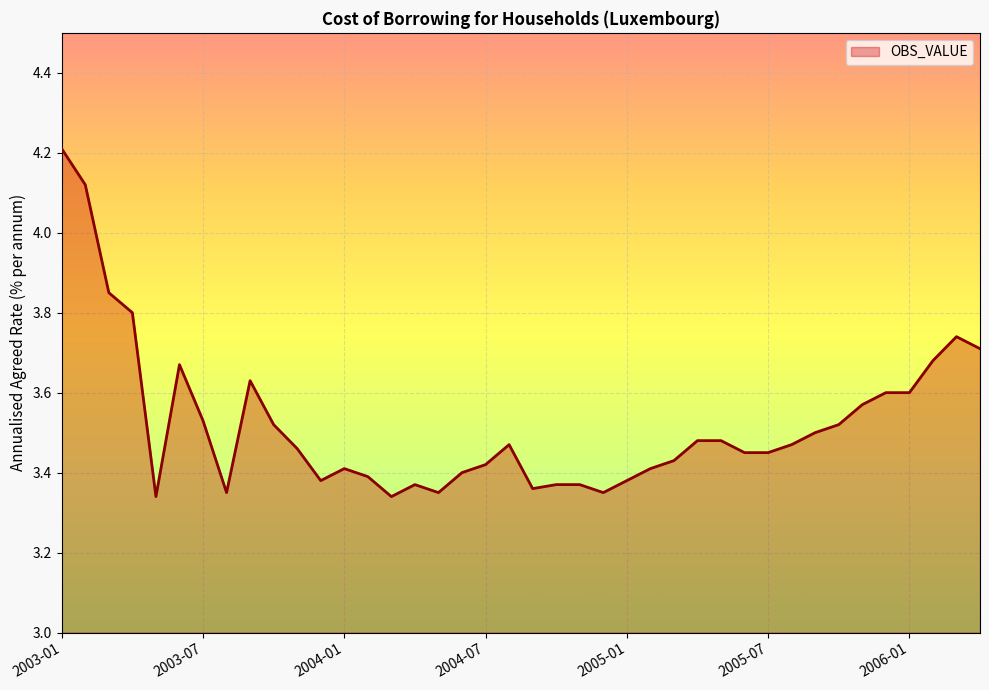

What is the difference between the maximum and minimum values?

0.9